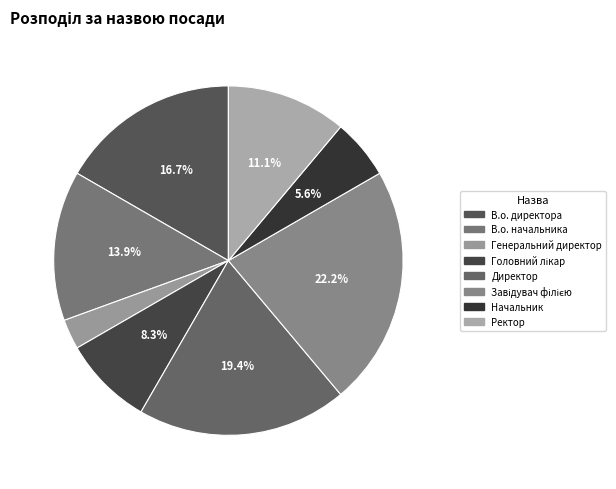

What is the change in value from В.о. директора to Директор?

+1